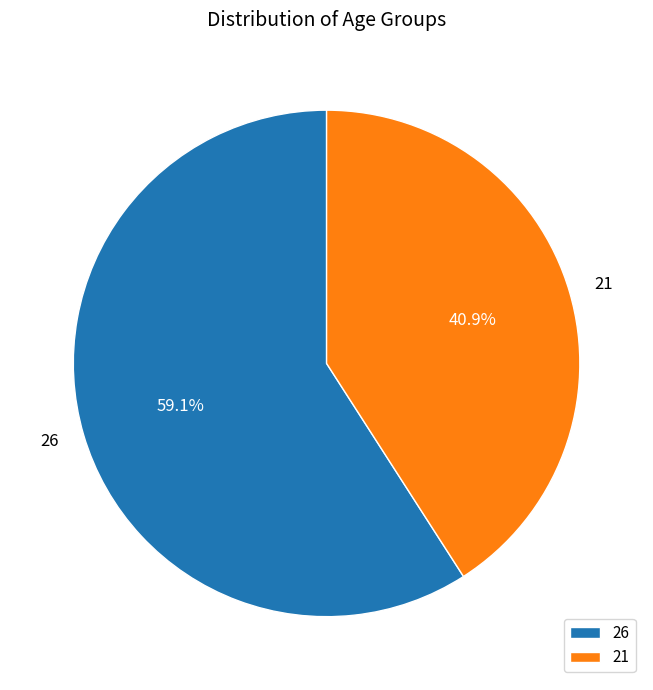

What percentage is the 21 slice, to the nearest percent?

41%